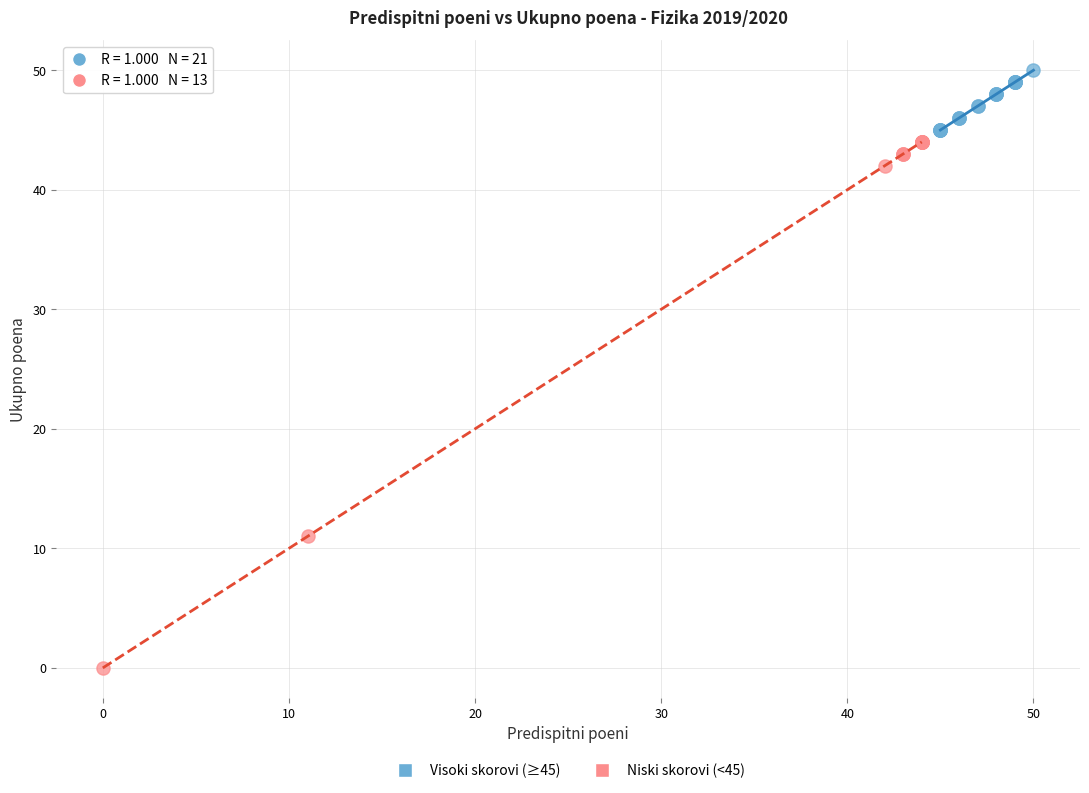

Which series contains the highest Y value?

Visoki skorovi (≥45)